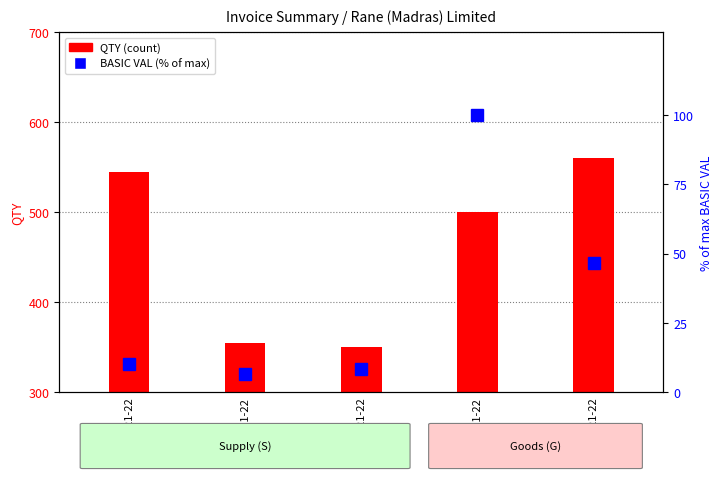

What is the average value?

34.3